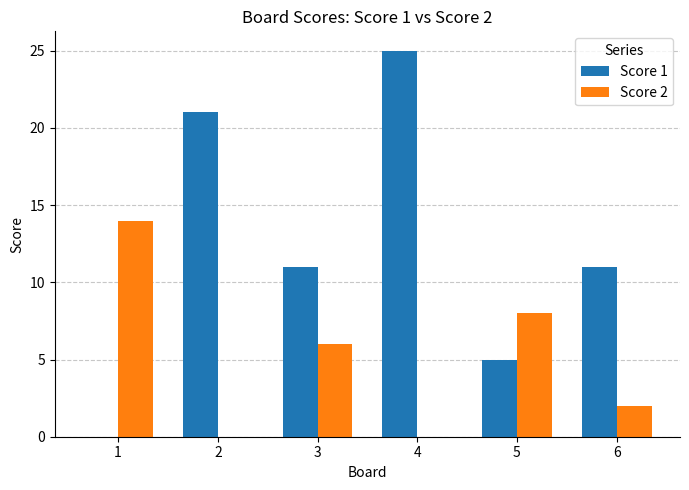

Which series has the largest range (max minus min)?

Score 1